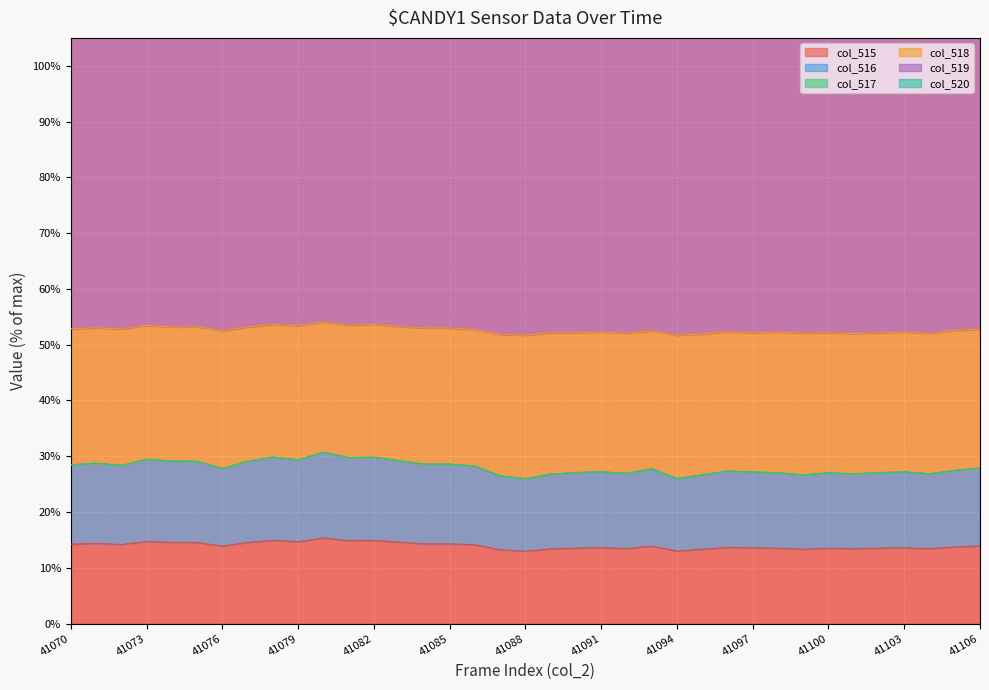

The value of col_515 at 41088 is 13.0. True or false?

True